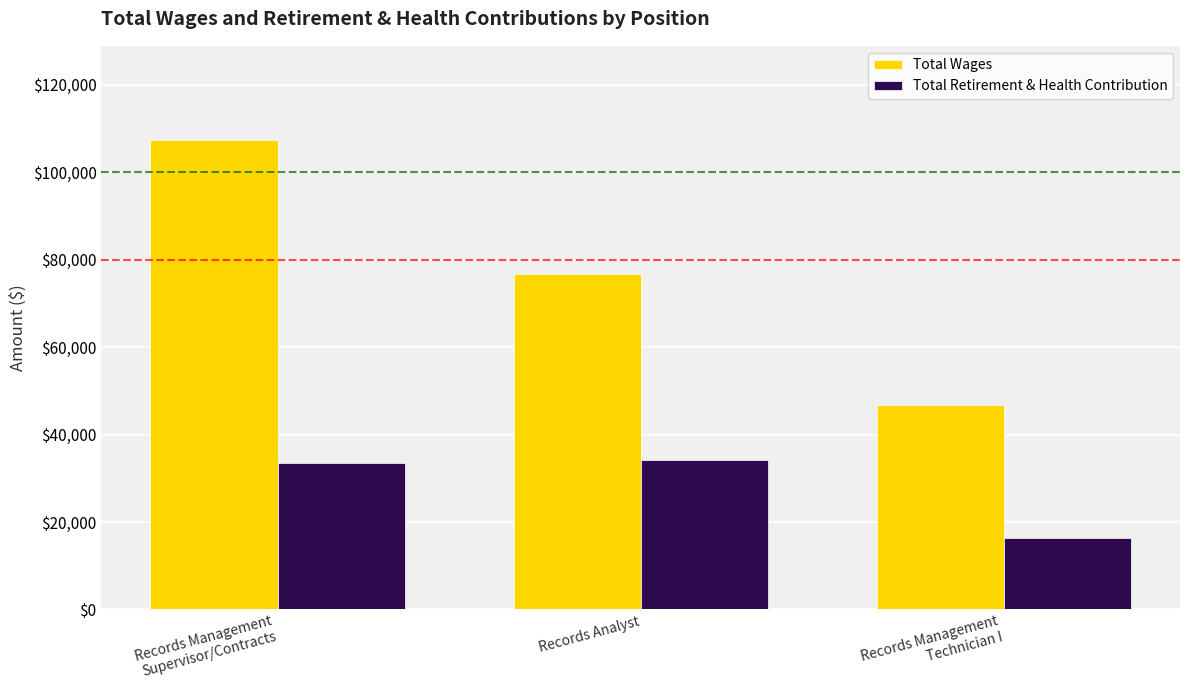

What is the difference between the second highest and minimum values in the Total Retirement & Health Contribution series?

17130